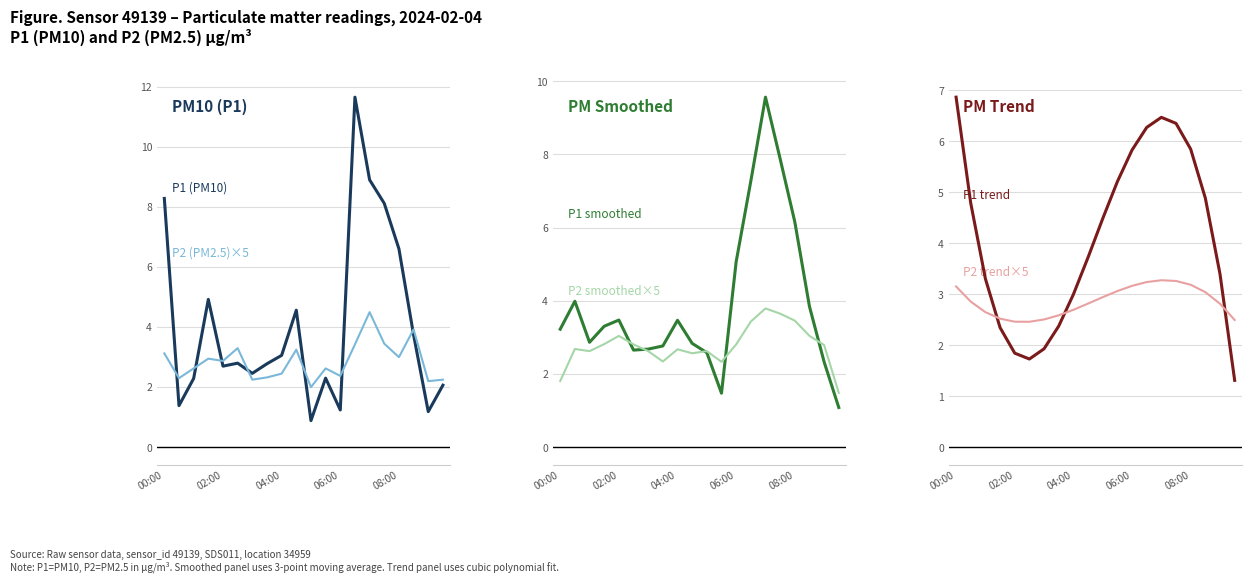

True or false: P2 trend has more than 1 interior local peaks.

False